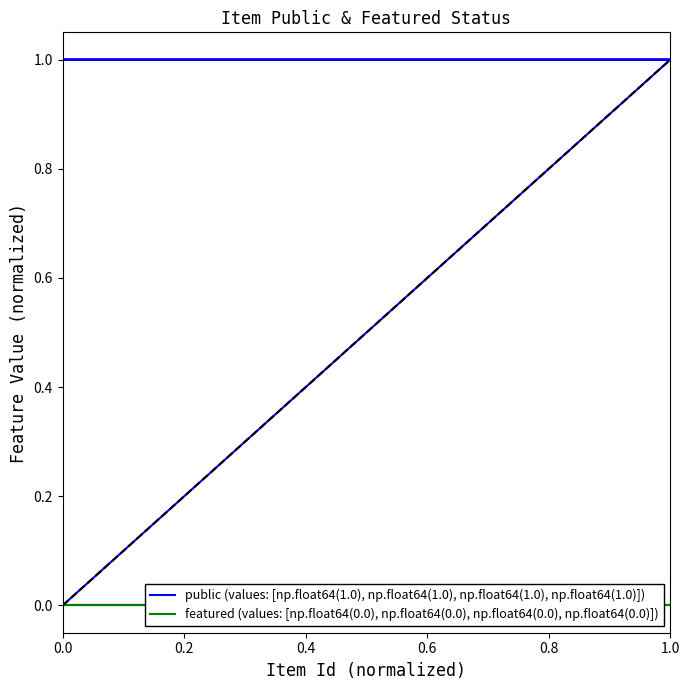

What is the maximum value shown in the chart?

1